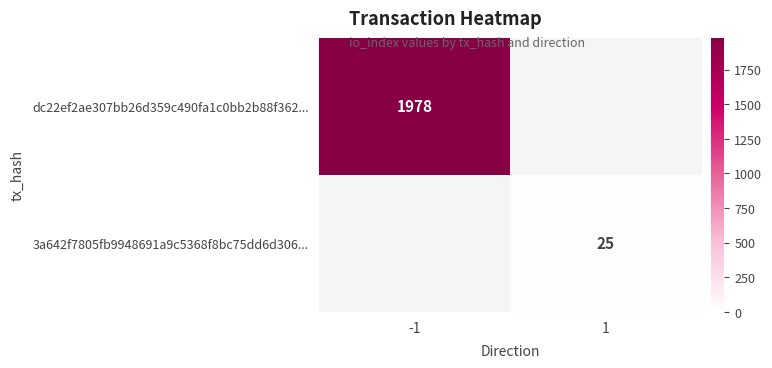

What is the smallest value displayed?

25.0